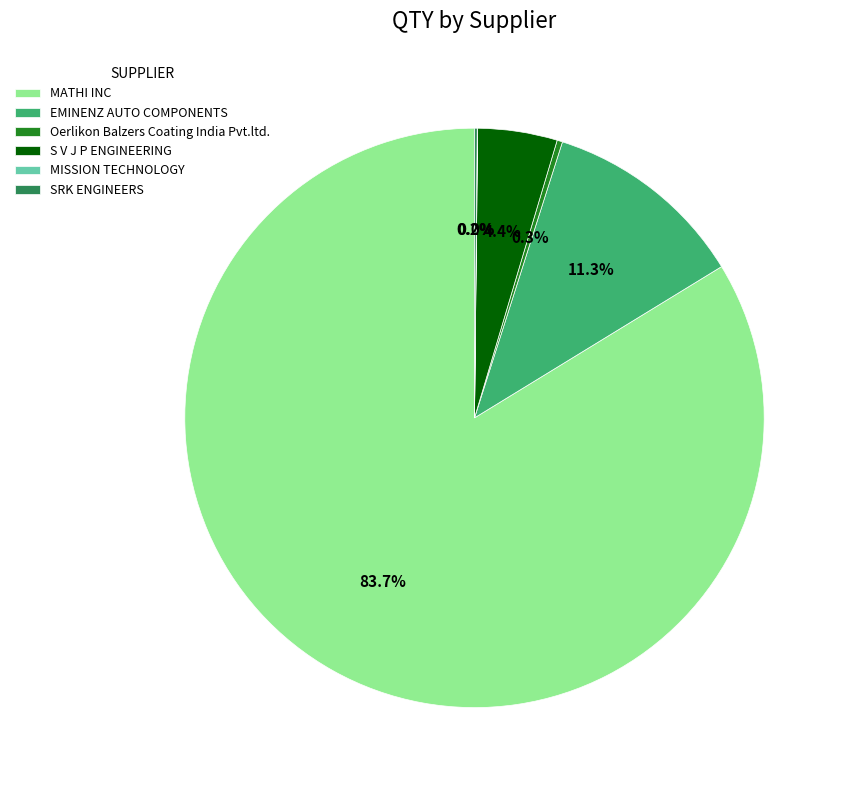

Approximately how many times larger is the value at S V J P ENGINEERING compared to EMINENZ AUTO COMPONENTS?

0.4